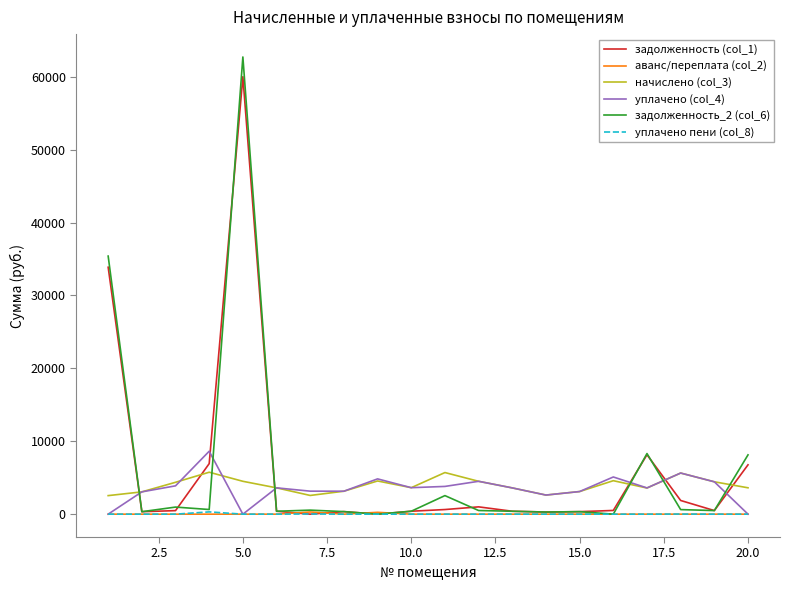

True or false: аванс/переплата (col_2) and начислено (col_3) cross at least once.

False